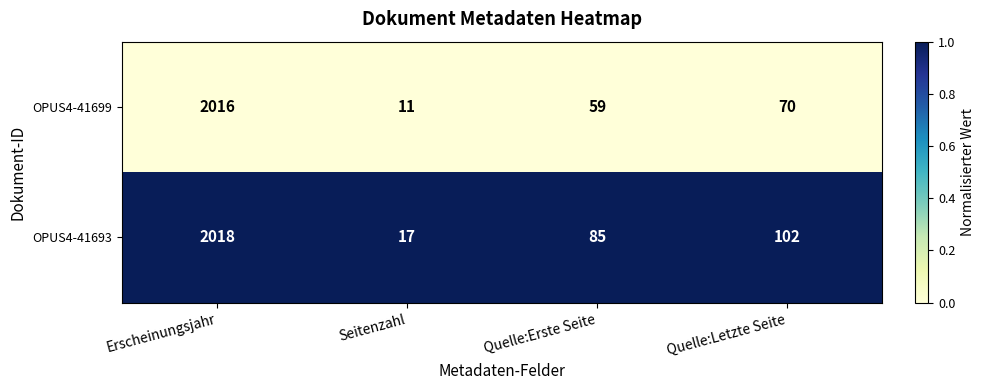

Which series has the widest spread of values?

OPUS4-41699